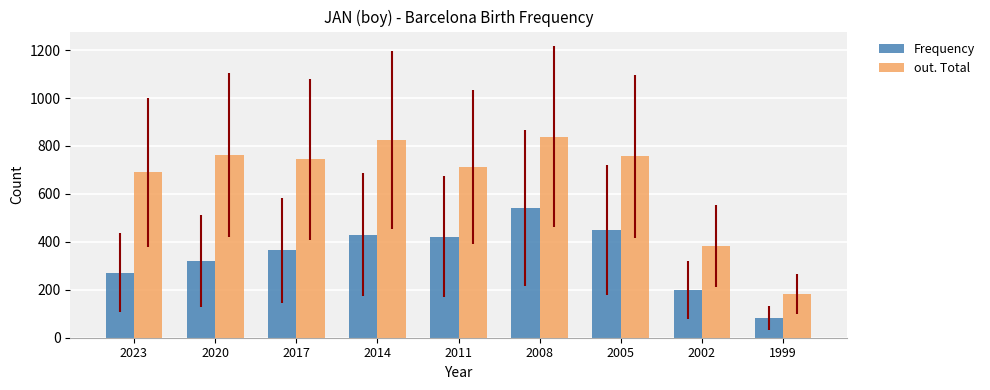

At which label does out. Total first exceed 745?

2020